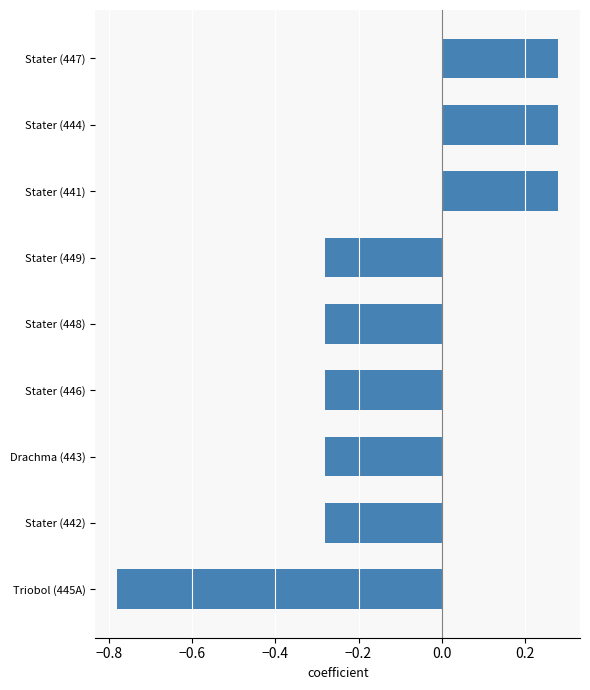

What is the difference between the second highest and minimum values?

1.1